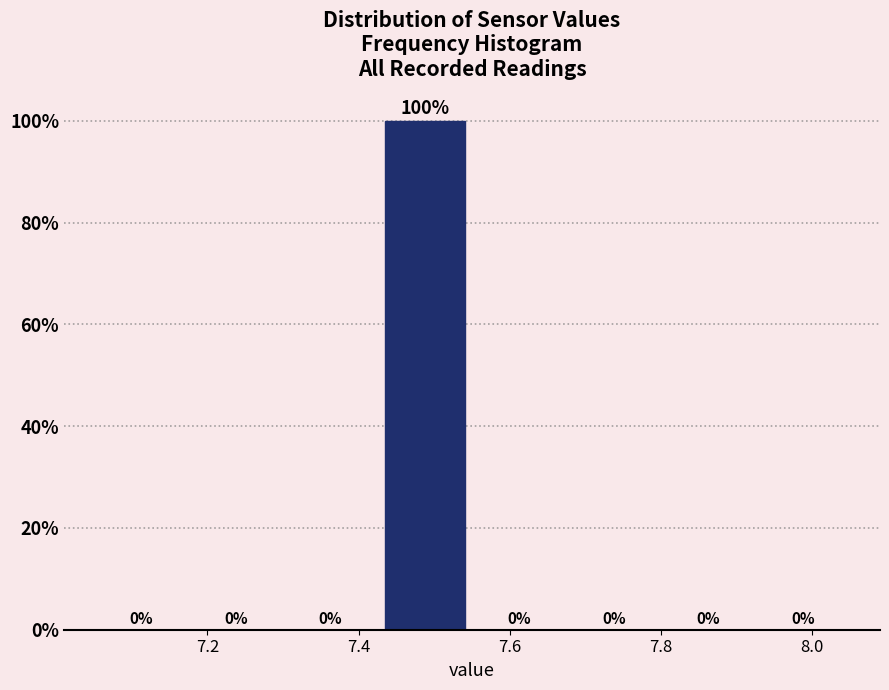

Reading left to right, transcribe this chart: for each bar, give the range it covers on the x-axis and its height. The bar edges are not printed on the chart, so give them approximately, as read against the axis.

7.050 to 7.175: 0
7.175 to 7.300: 0
7.300 to 7.425: 0
7.425 to 7.550: 100
7.550 to 7.675: 0
7.675 to 7.800: 0
7.800 to 7.925: 0
7.925 to 8.050: 0